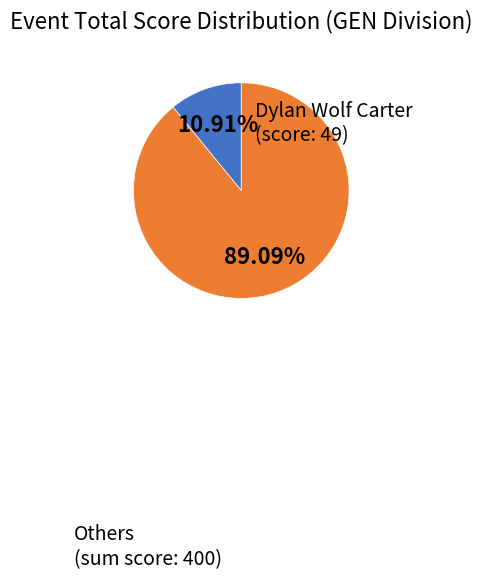

Which category has the smallest portion of the pie?

Dylan Wolf Carter
(score: 49)